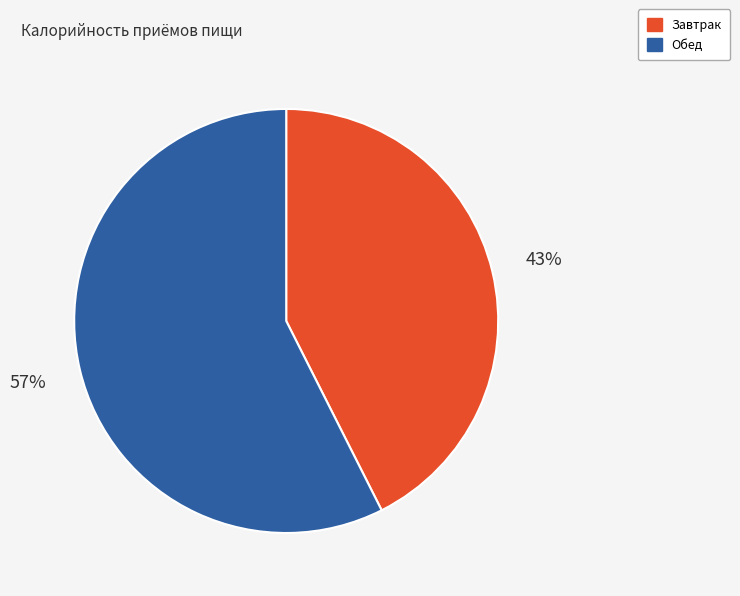

What percentage is the Завтрак slice, to the nearest percent?

43%